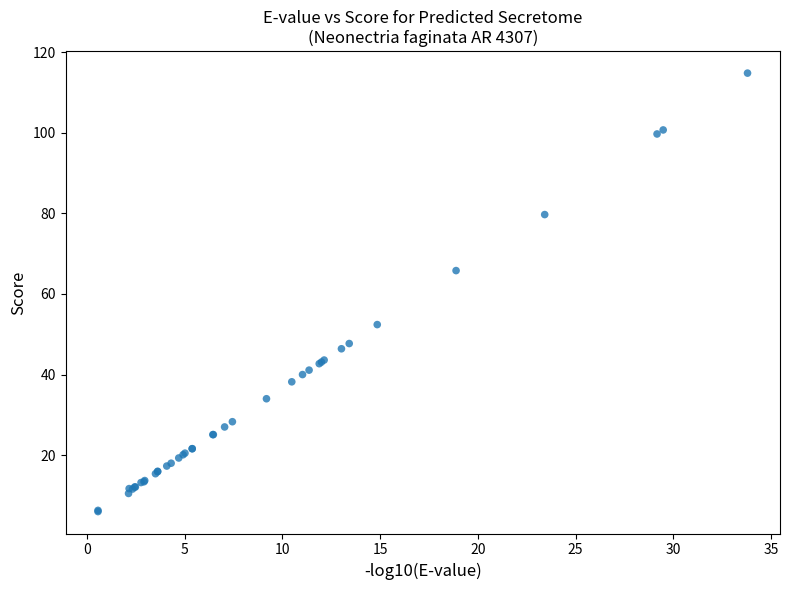

What Y value in the scatter plot is closest to 60?

65.8